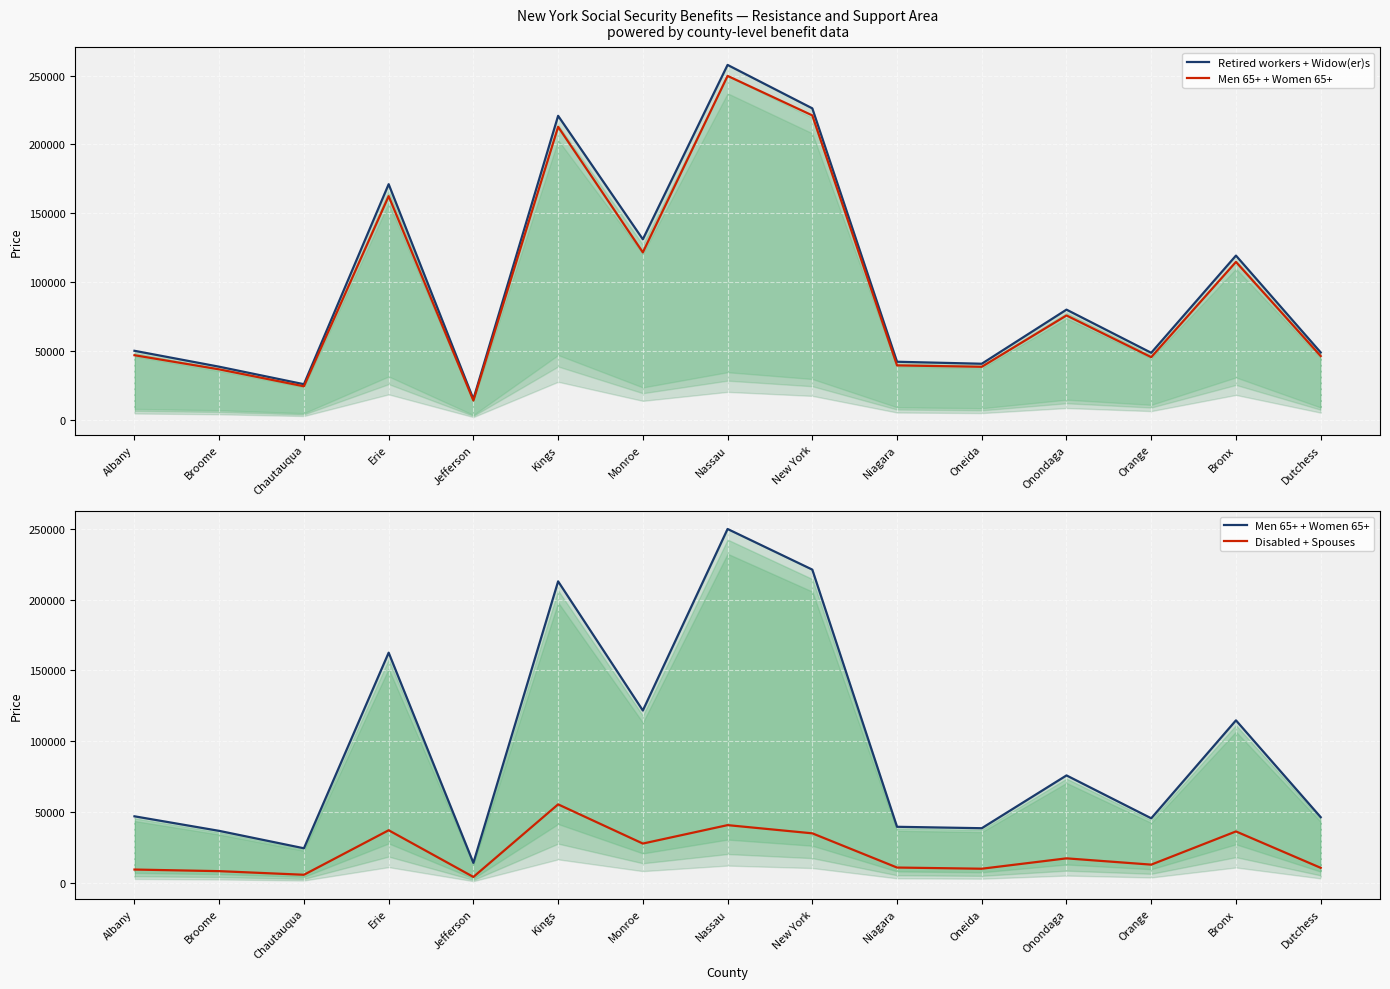

Is it true that Retired workers + Widow(er)s equals 131190 at Monroe?

True